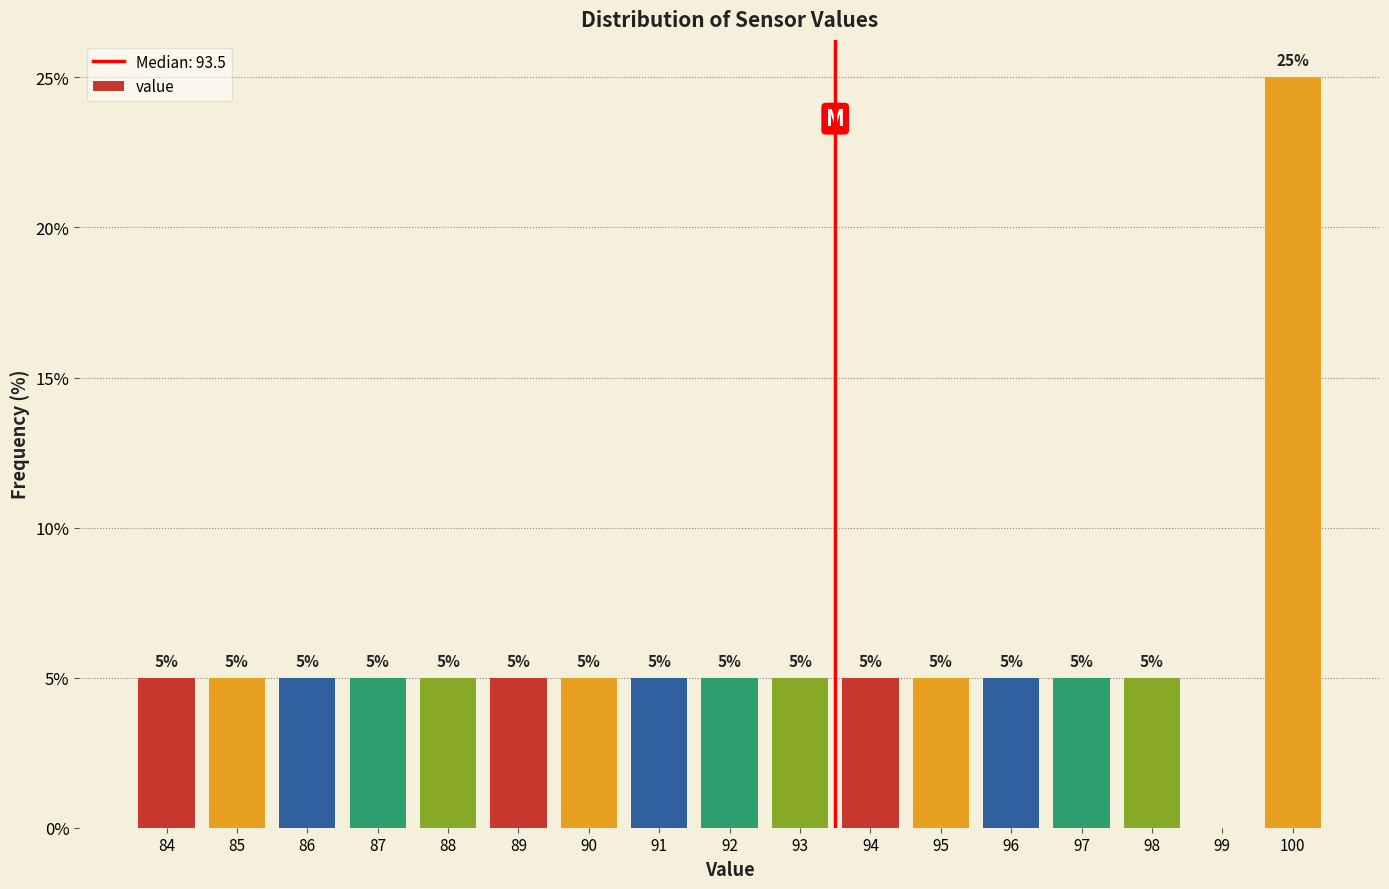

Which range on the x-axis has the tallest bar?

99.5 to 100.5